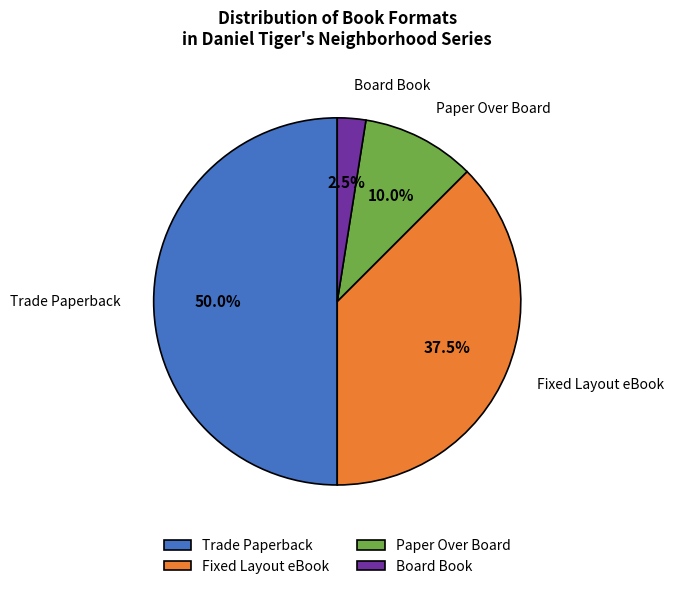

Combined, do Paper Over Board and Board Book account for over 50%?

No